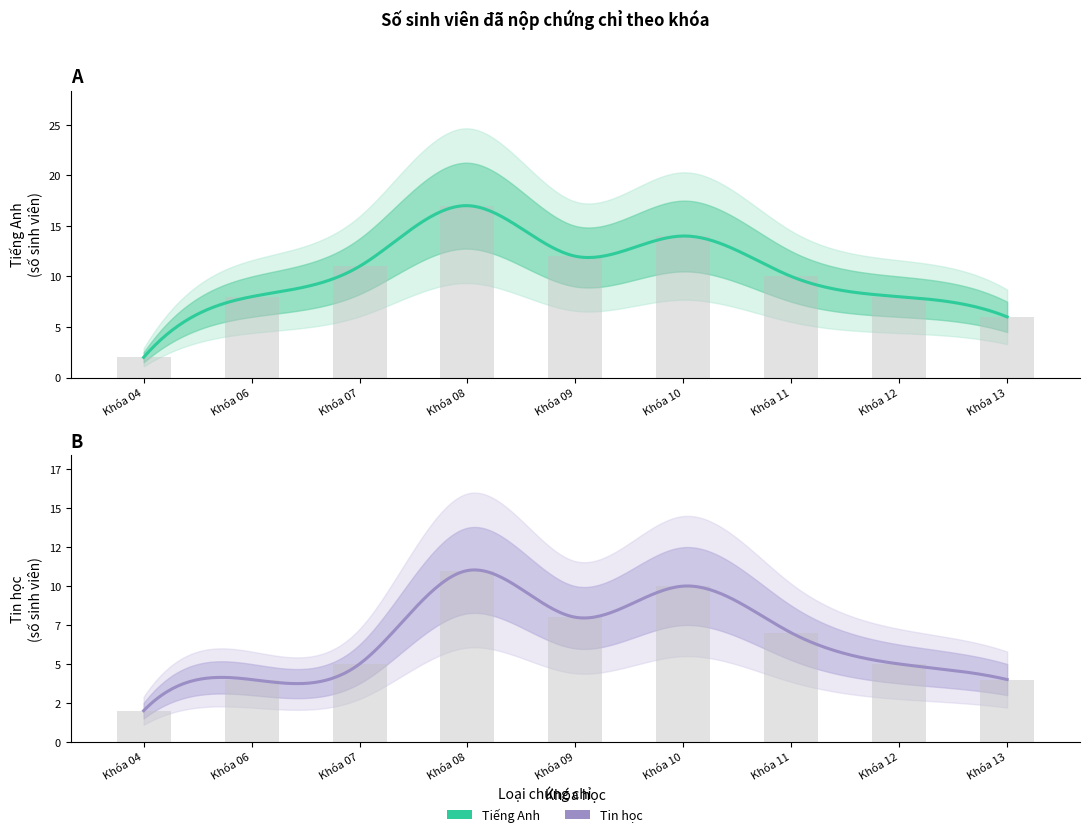

Which label corresponds to the smallest value in the chart?

Khóa 04